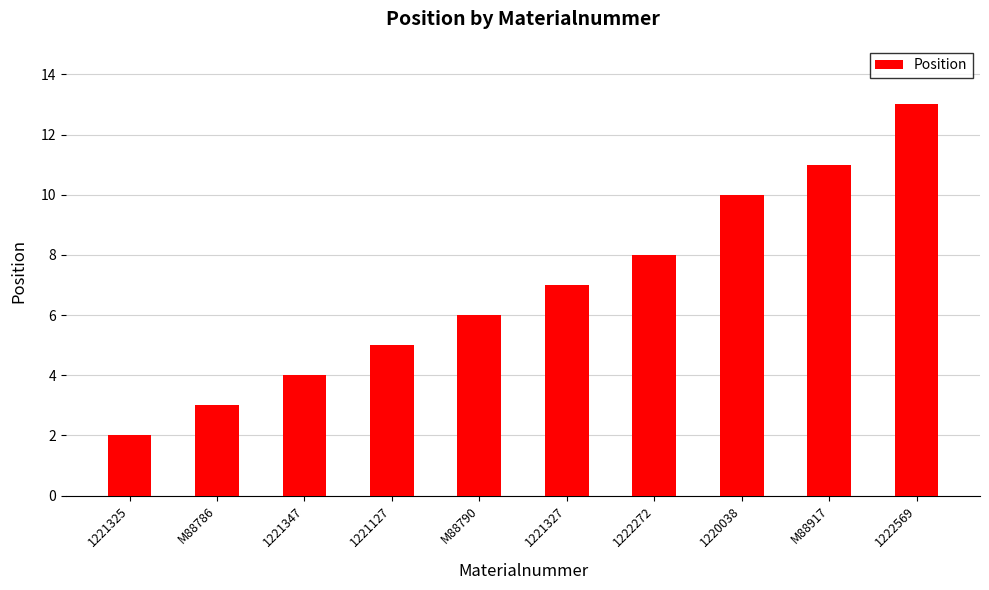

Which label corresponds to the largest value in the chart?

1222569